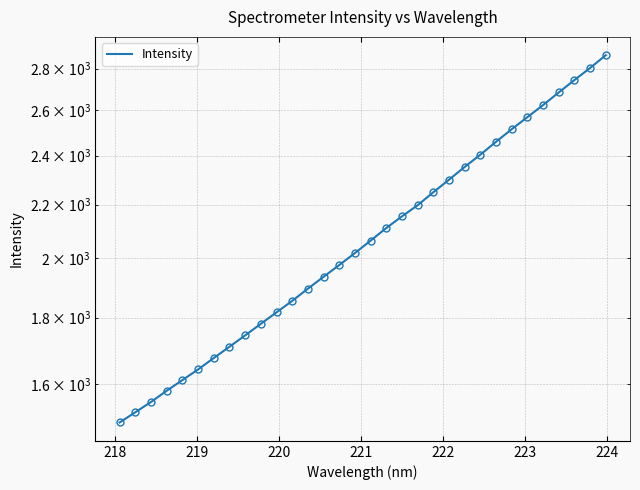

How many data points are less than 2063?

16